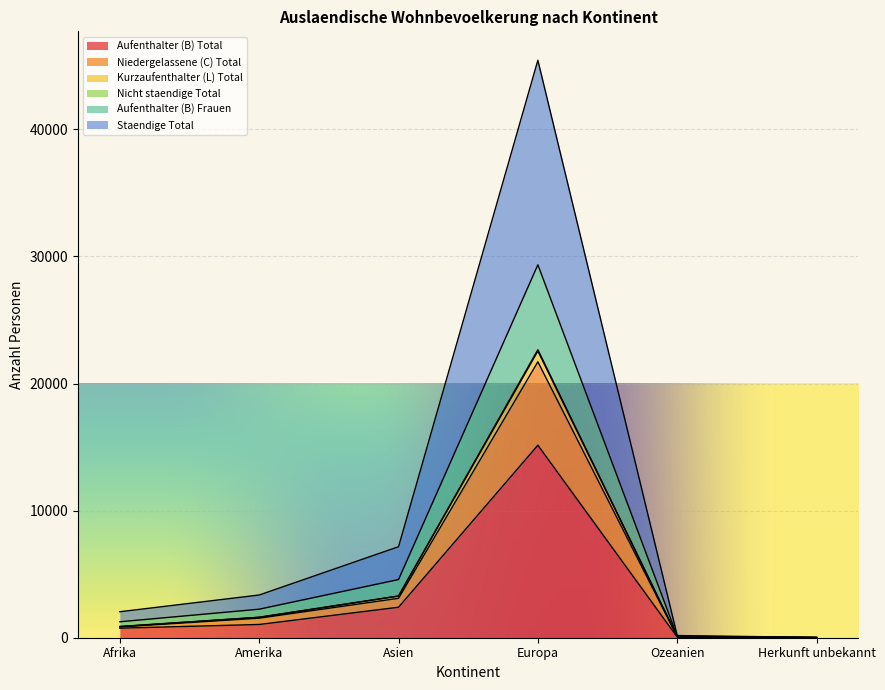

Where is Aufenthalter (B) Total nearest to the value 7577?

Asien